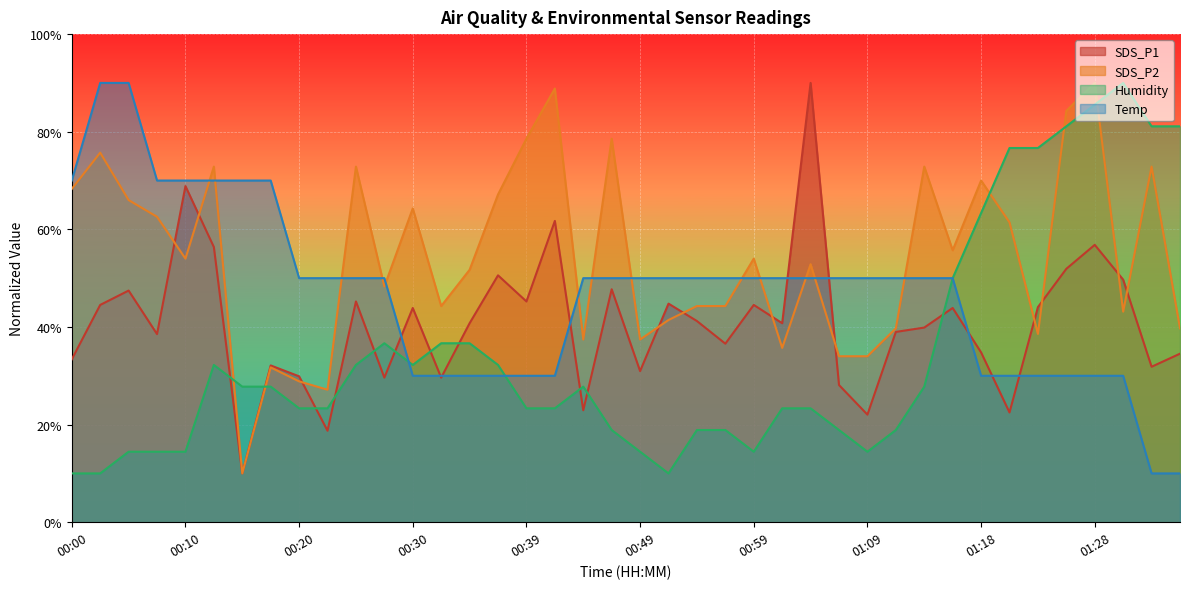

Rank the series at 01:31 from lowest to highest value.

Temp, SDS_P2, SDS_P1, Humidity